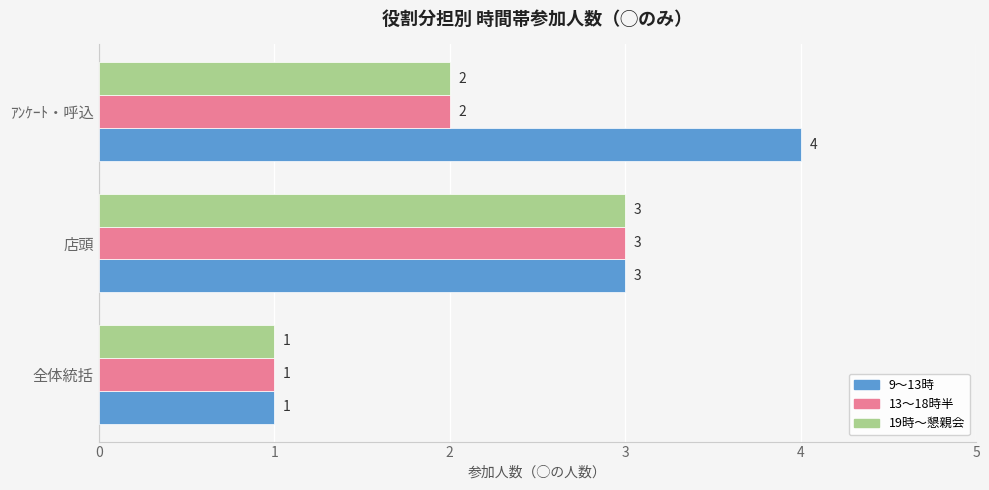

The value of 9～13時 at ｱﾝｹｰﾄ・呼込 is 5. True or false?

False